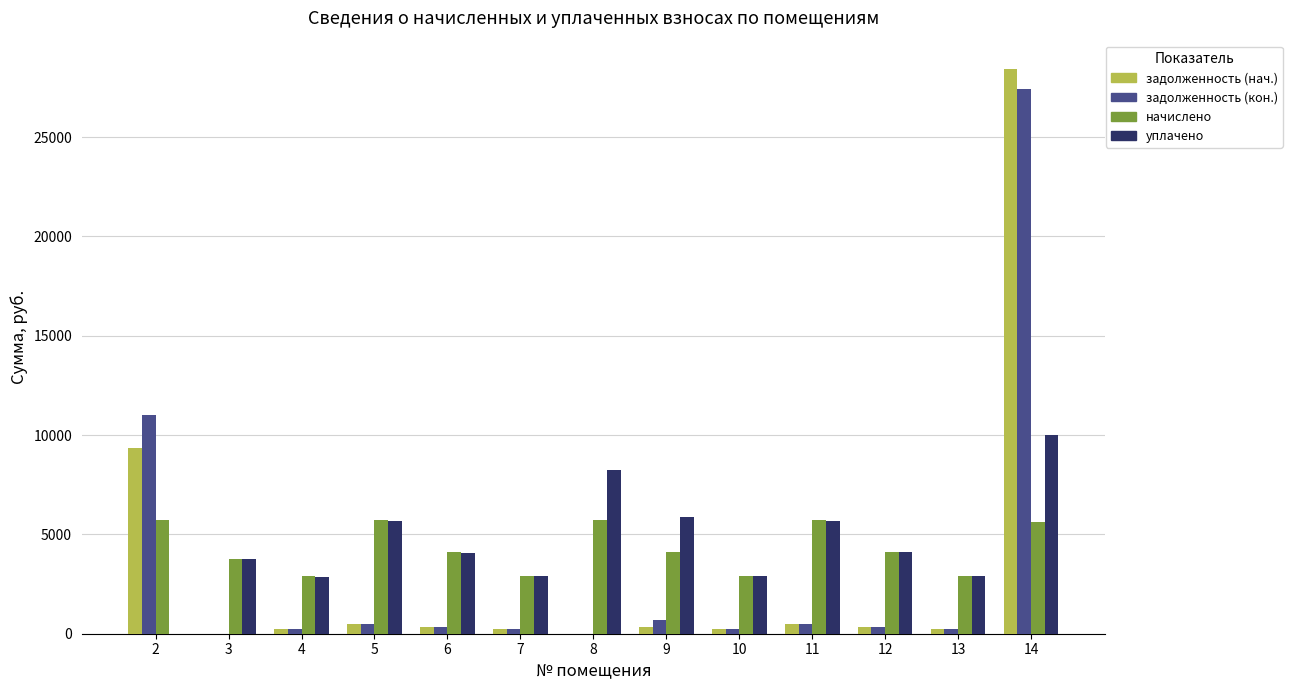

What is the difference between the начислено values at 12 and 14?

1489.6